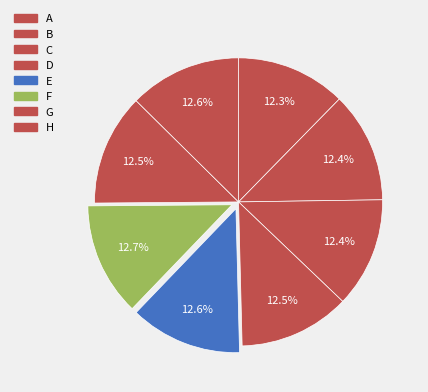

Rank the categories by value from lowest to highest.

A, C, B, D, G, E, H, F